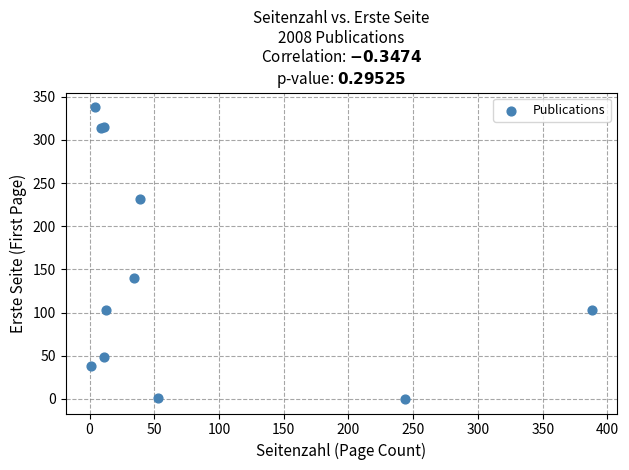

What Y value in the scatter plot is closest to 169?

140